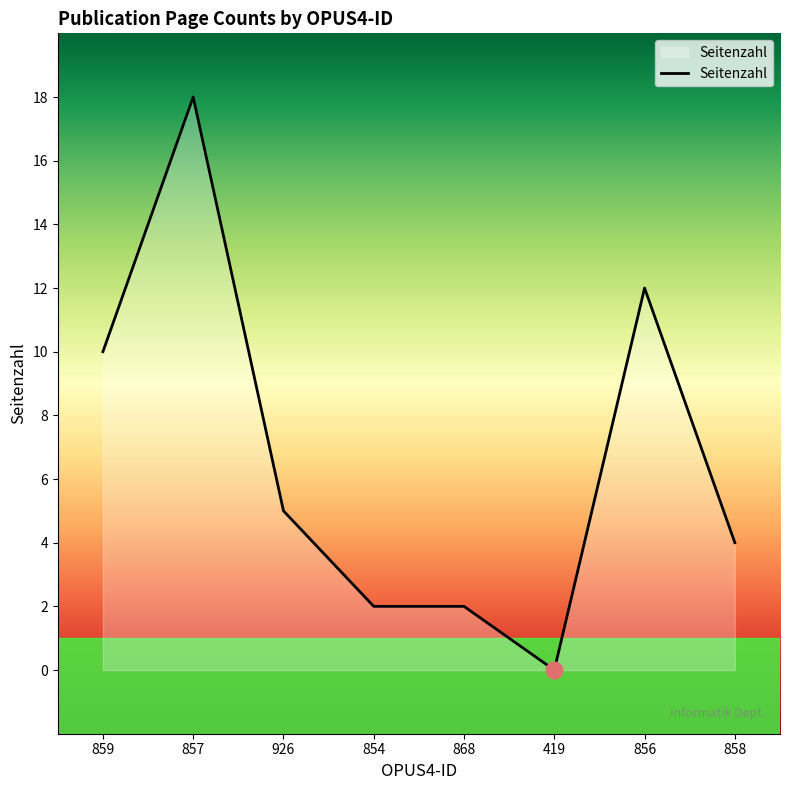

Reading right to left, transcribe all the data shown in this chart.

858=4	856=12	419=0	868=2	854=2	926=5	857=18	859=10